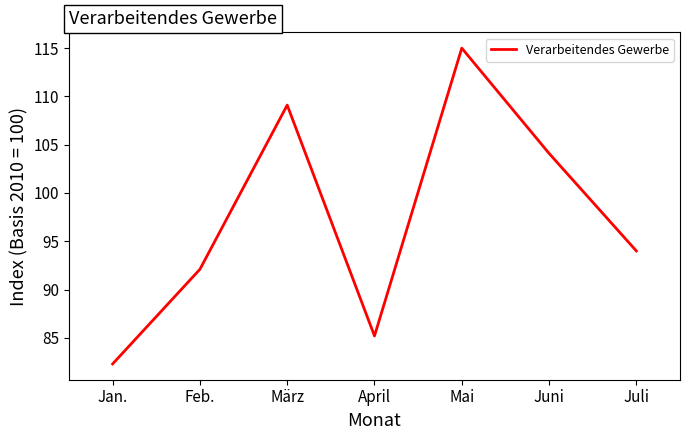

At which label is the value closest to 98?

Juli